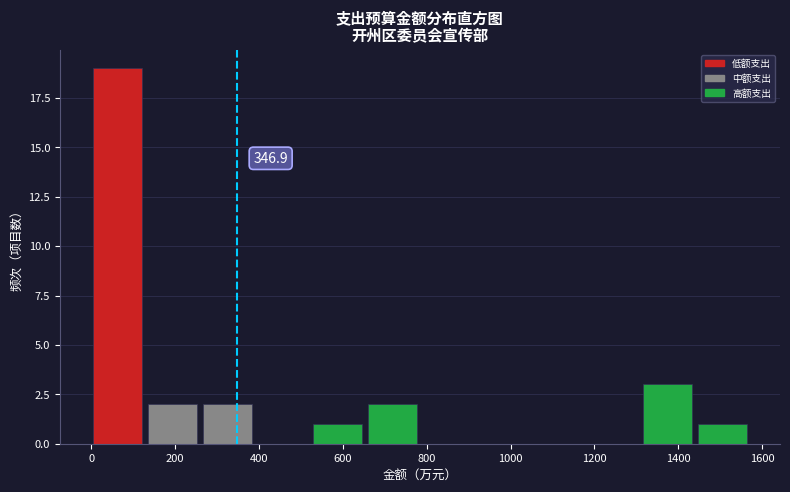

Over which range of the x-axis is the bar tallest?

0 to 140